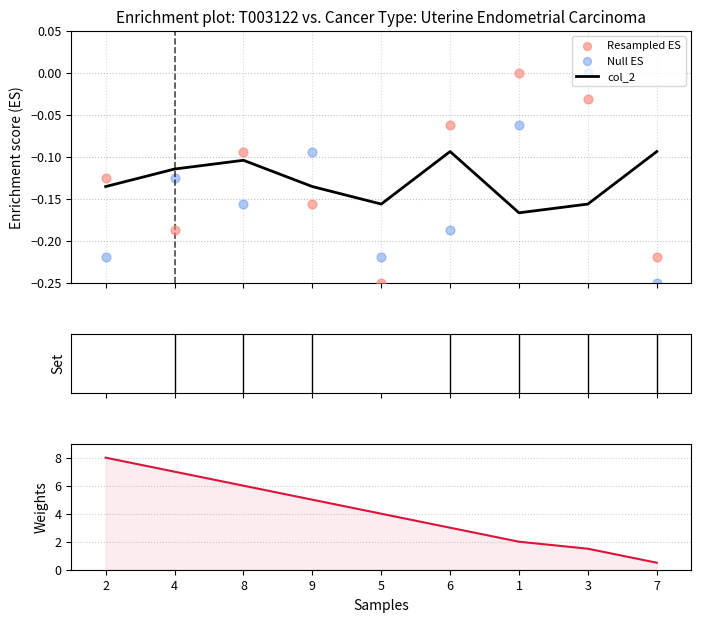

Which series reaches the maximum Y coordinate?

col_7